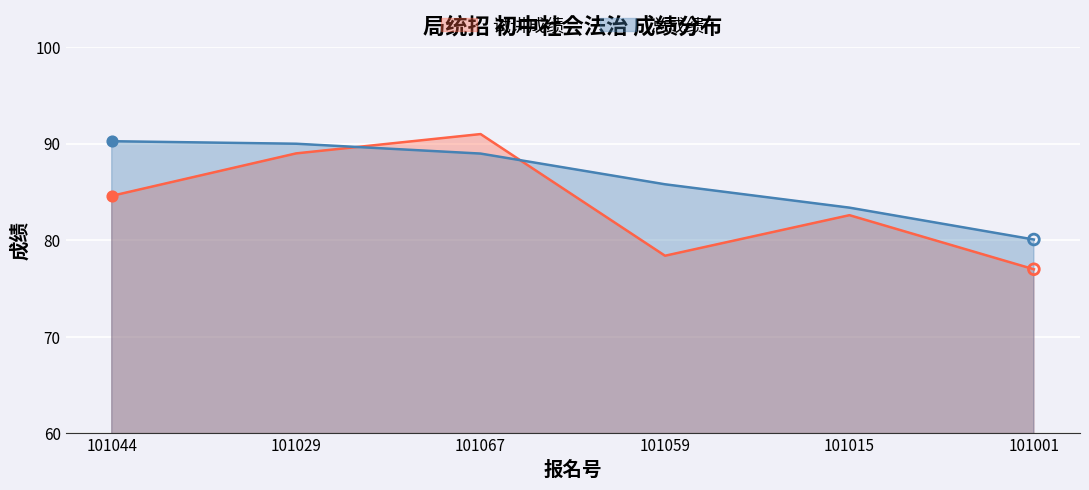

What are all the series names shown in the legend?

试讲成绩, 总成绩